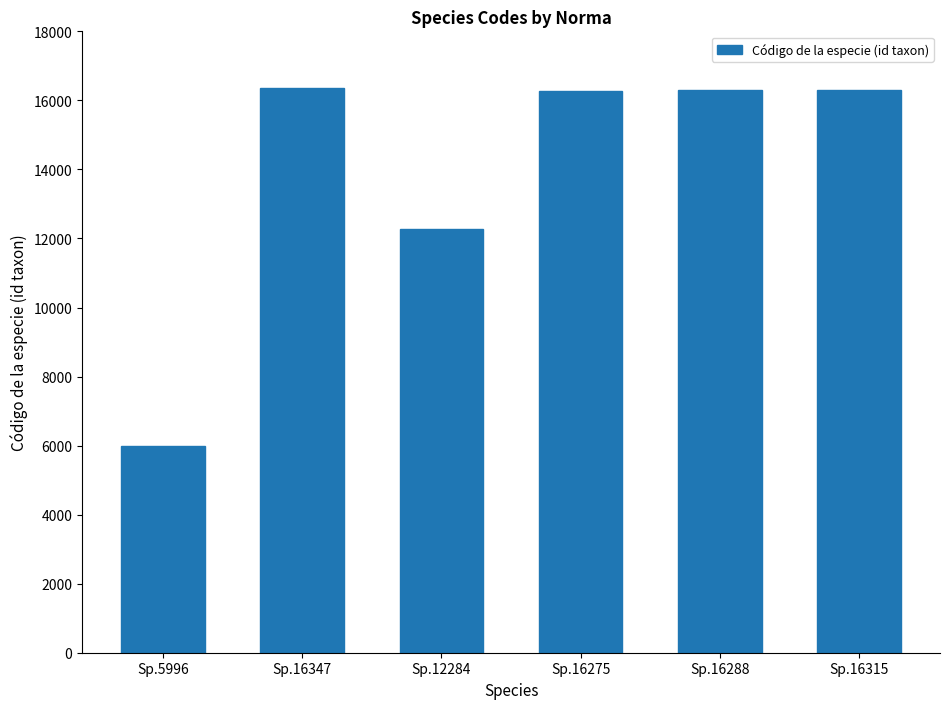

What is the minimum value shown in the chart?

5996